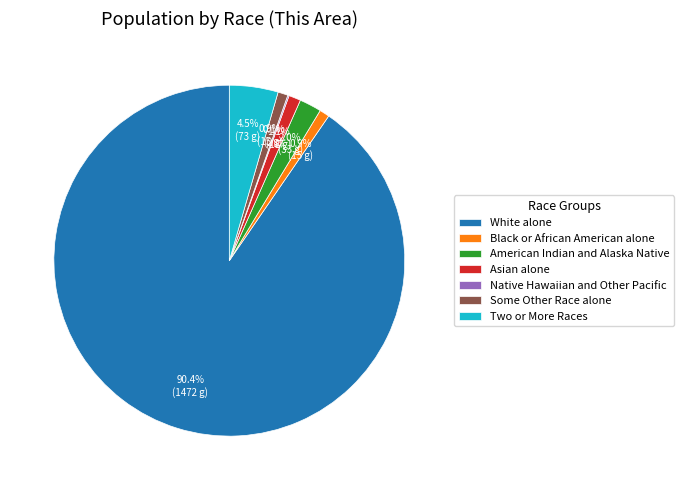

Which slice is the largest?

White alone